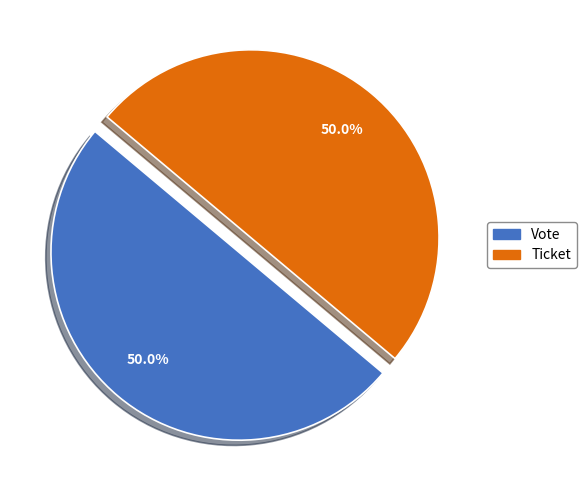

What is the ratio of the value at Vote to the value at Ticket?

1.0